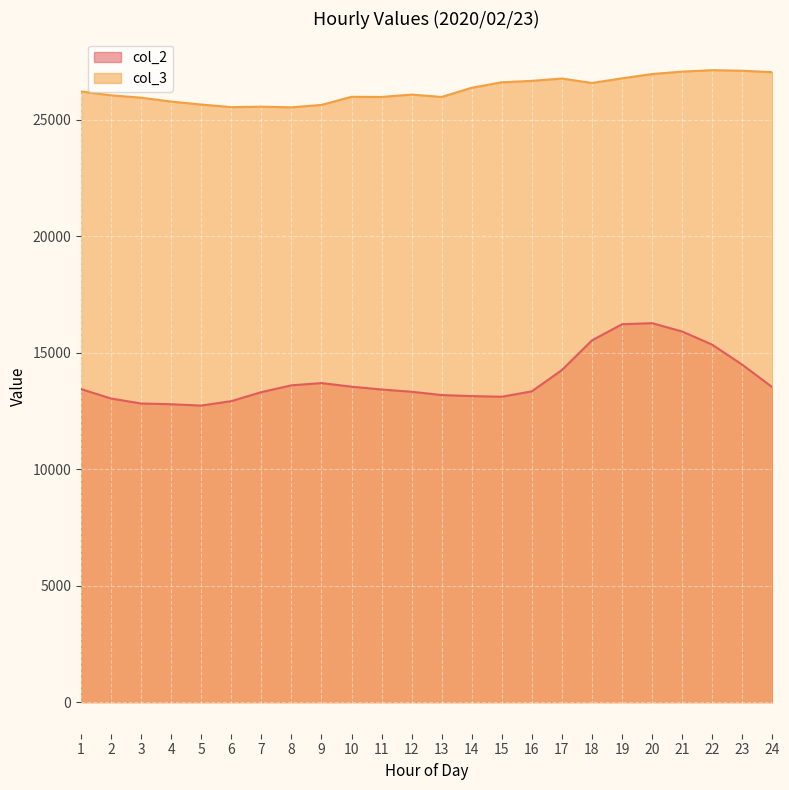

Reading left to right, what are all the values shown in this chart?

col_2: 13440	13036	12822	12791	12732	12924	13310	13603	13699	13545	13423	13327	13185	13140	13113	13345	14261	15534	16225	16272	15914	15349	14488	13522
col_3: 26221	26056	25953	25786	25660	25548	25568	25539	25644	25992	25986	26087	25986	26380	26616	26676	26776	26586	26785	26970	27073	27135	27111	27048